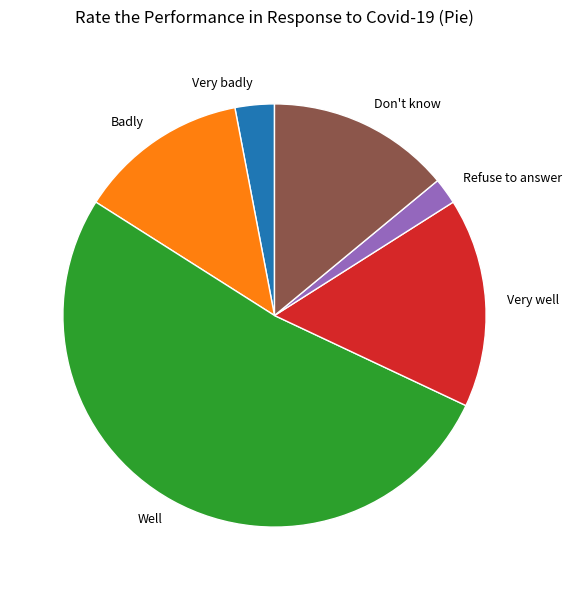

Is it true that Well is 52% of the pie?

True